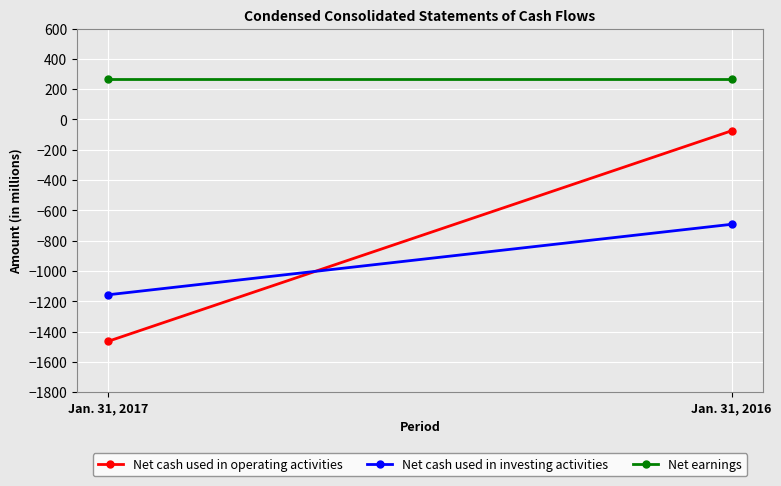

True or false: Net cash used in operating activities has a value of -1464 at Jan. 31, 2017.

True